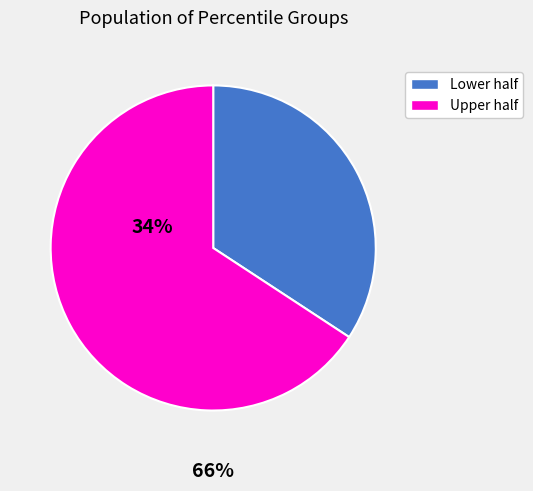

Does any single category account for the majority?

Yes